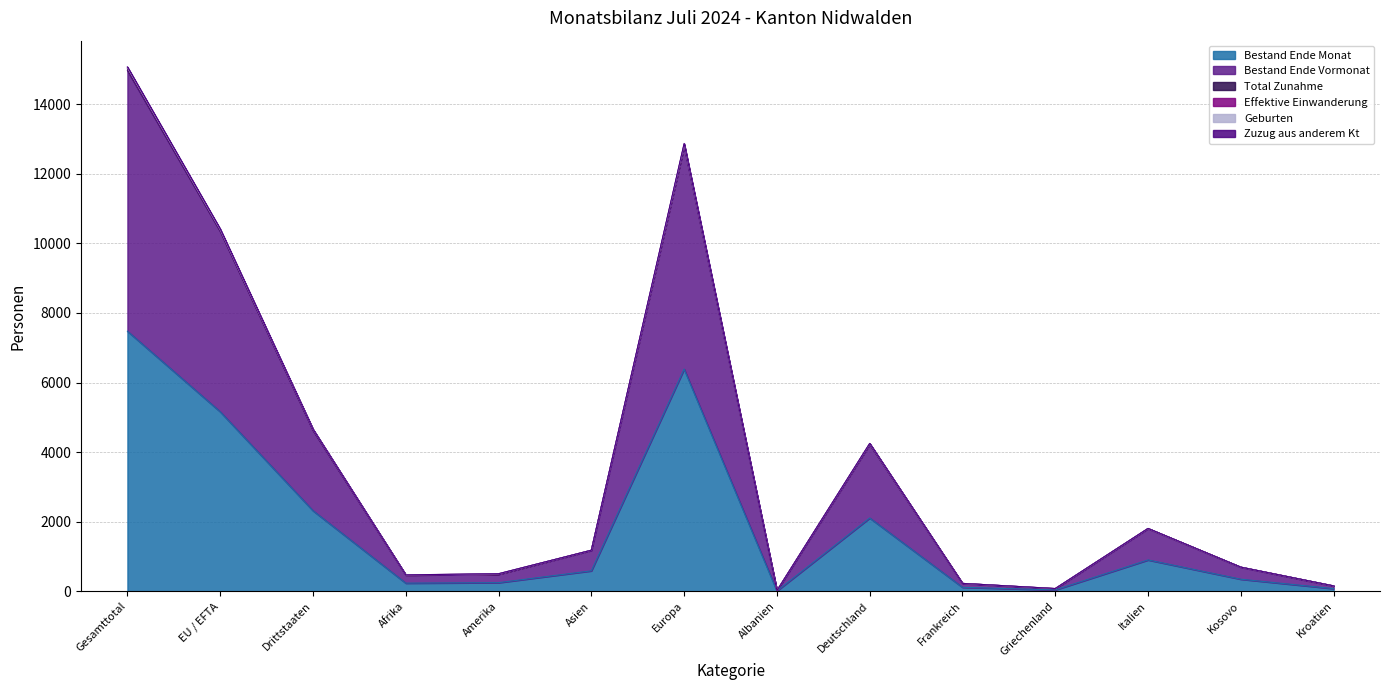

What is the label of the 14th point from the right?

Gesamttotal